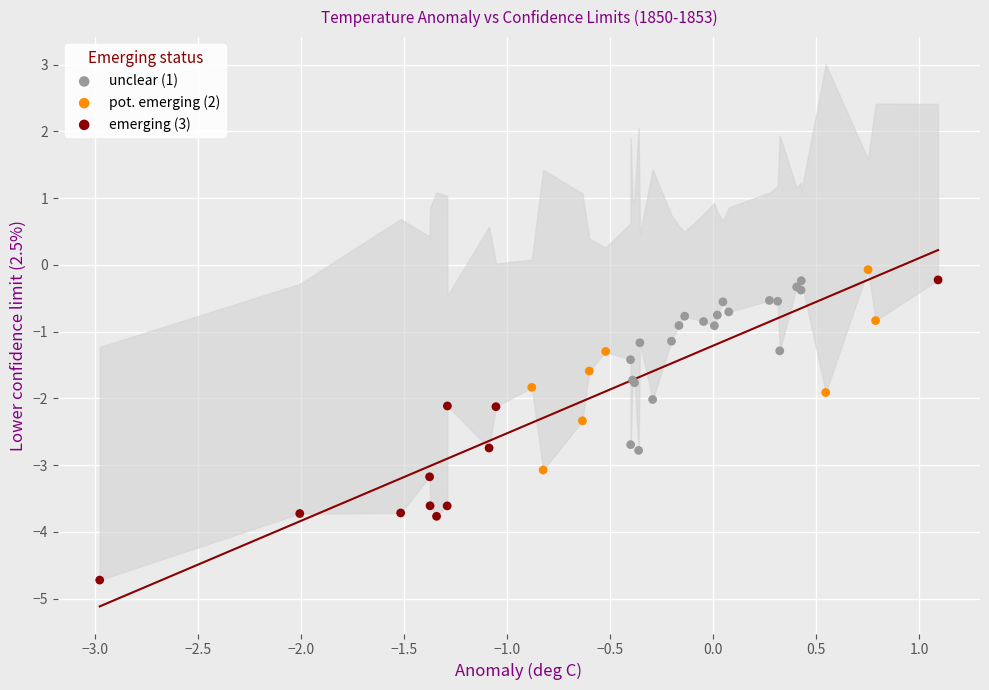

Which series has the largest Y range (max minus min)?

emerging (3)